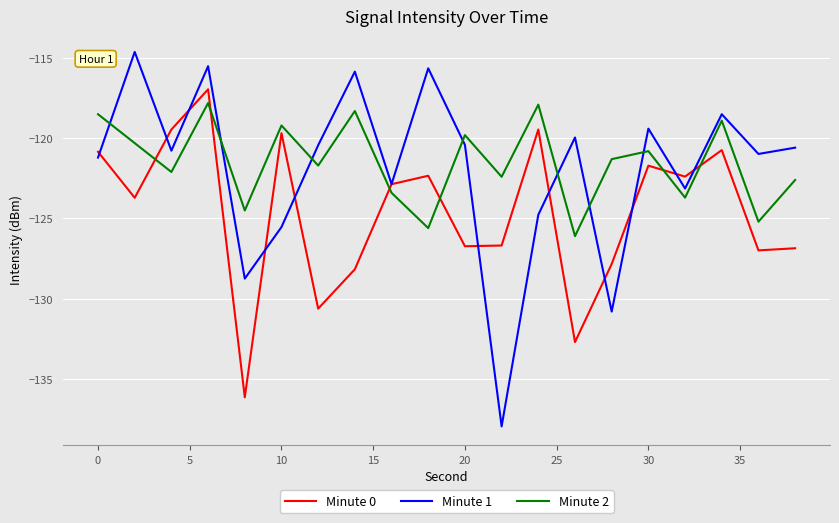

True or false: Minute 2 and Minute 0 cross at least once.

True